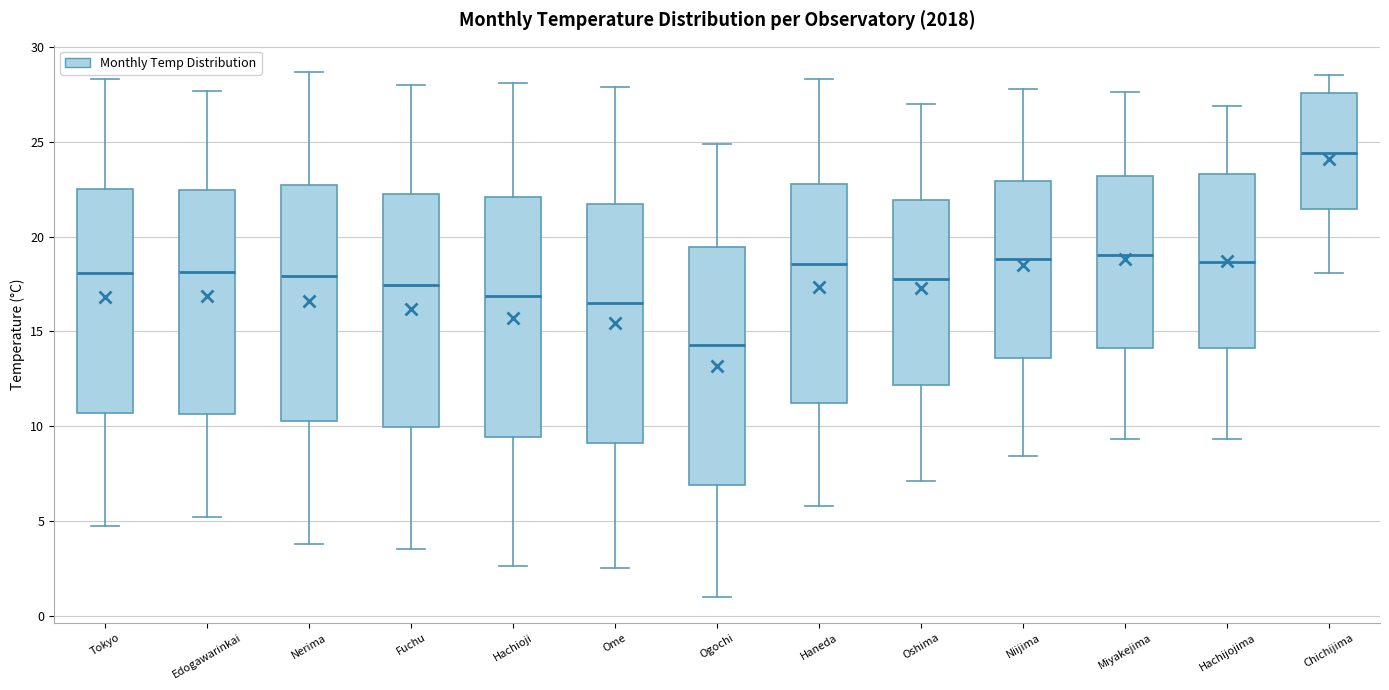

Where is the lower edge of the box for Oshima on the y-axis? The values are not printed on the chart, so give them approximately, as read against the axis.

12.0